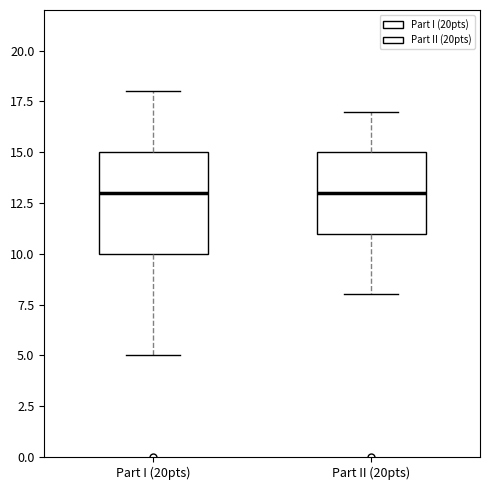

Reading left to right, transcribe this box plot: for each box, give where its median line is, the range the box spans, and where its two whiskers end, as read against the y-axis. The values are not printed on the chart, so give them approximately, as read against the axis.

Part I (20pts): median 13, box 10 to 15, whiskers 5 to 18
Part II (20pts): median 13, box 11 to 15, whiskers 8 to 17